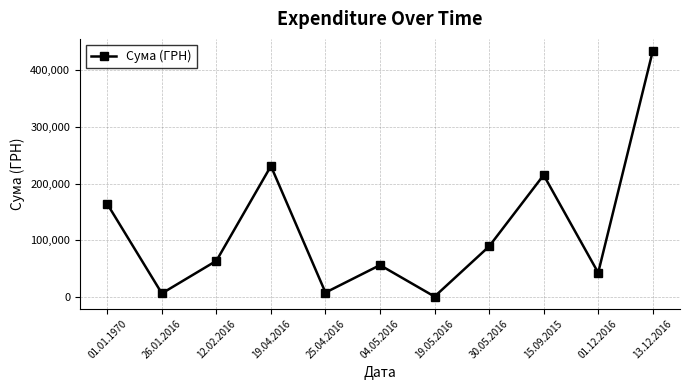

What value does the data have at 01.12.2016?

42588.0